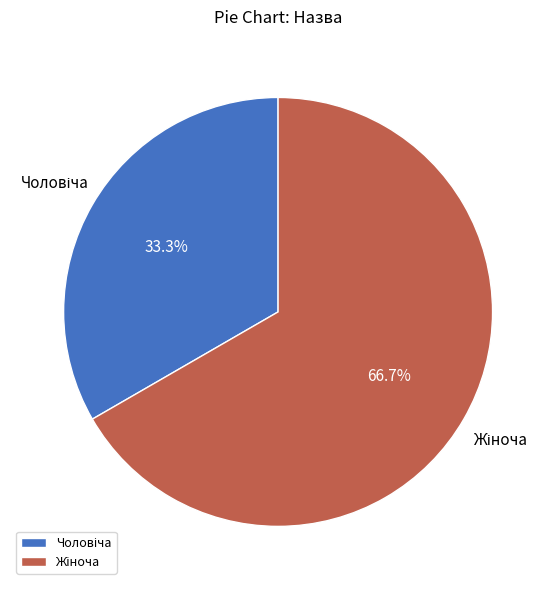

Is there a majority slice in this chart?

Yes